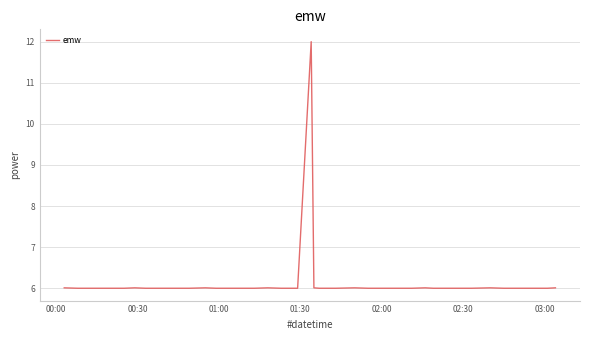

What is the greatest value displayed?

12.0